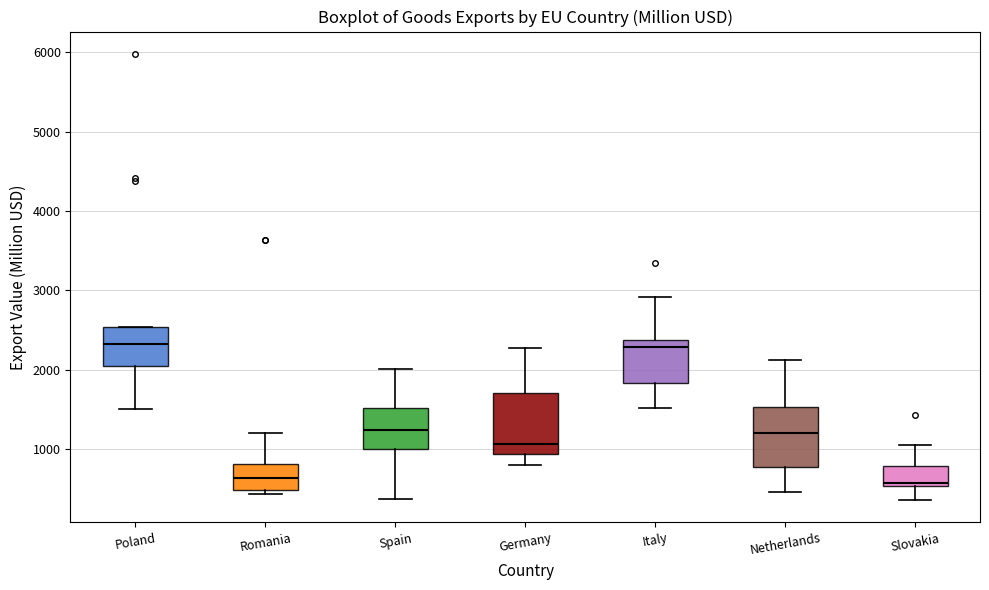

Reading left to right, transcribe this box plot: for each box, give where its median line is, the range the box spans, and where its two whiskers end, as read against the y-axis. The values are not printed on the chart, so give them approximately, as read against the axis.

Poland: median 2300, box 2000 to 2500, whiskers 1500 to 2500
Romania: median 600, box 500 to 800, whiskers 400 to 1200
Spain: median 1200, box 1000 to 1500, whiskers 400 to 2000
Germany: median 1100, box 900 to 1700, whiskers 800 to 2300
Italy: median 2300, box 1800 to 2400, whiskers 1500 to 2900
Netherlands: median 1200, box 800 to 1500, whiskers 500 to 2100
Slovakia: median 600, box 500 to 800, whiskers 400 to 1100